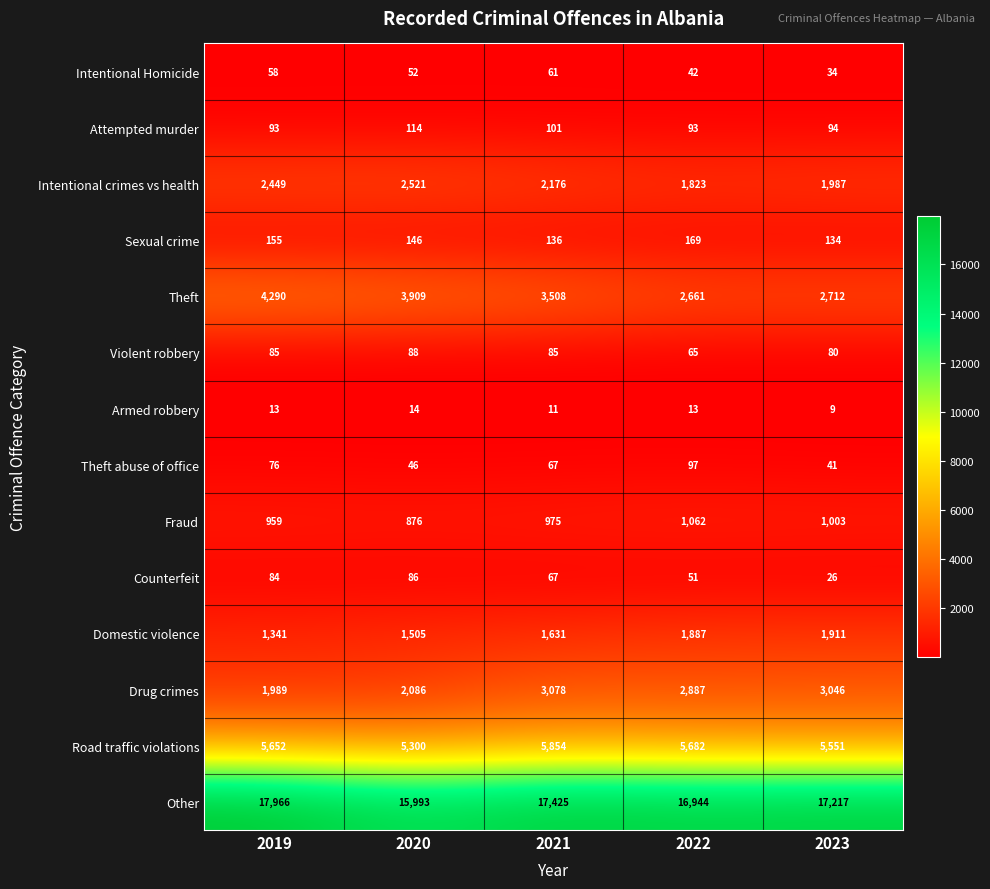

What is the difference between the Intentional Homicide values at 2021 and 2019?

3